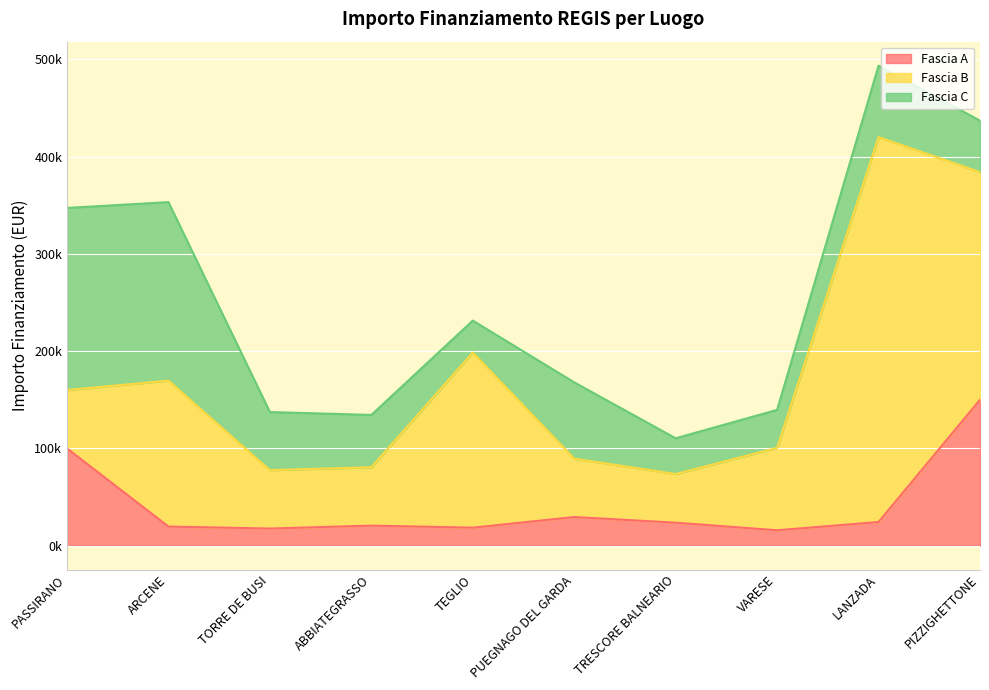

What is the average value of the Fascia A series?

41976.0